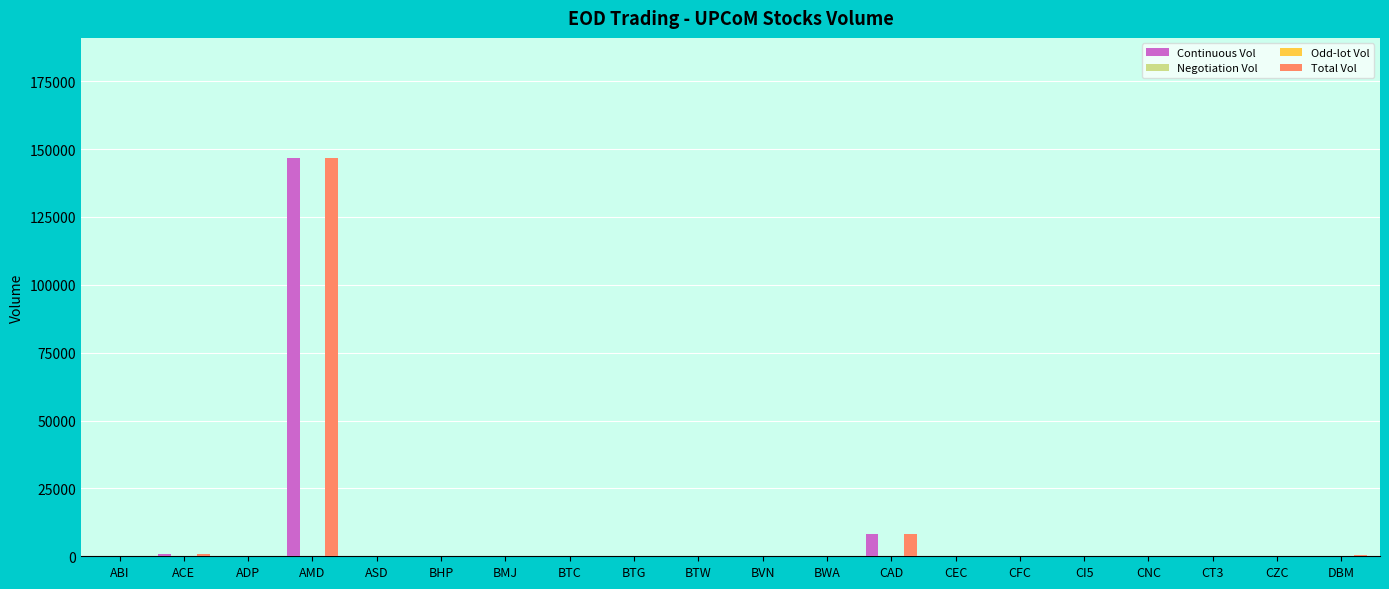

Which has a higher value, CNC or BMJ?

CNC